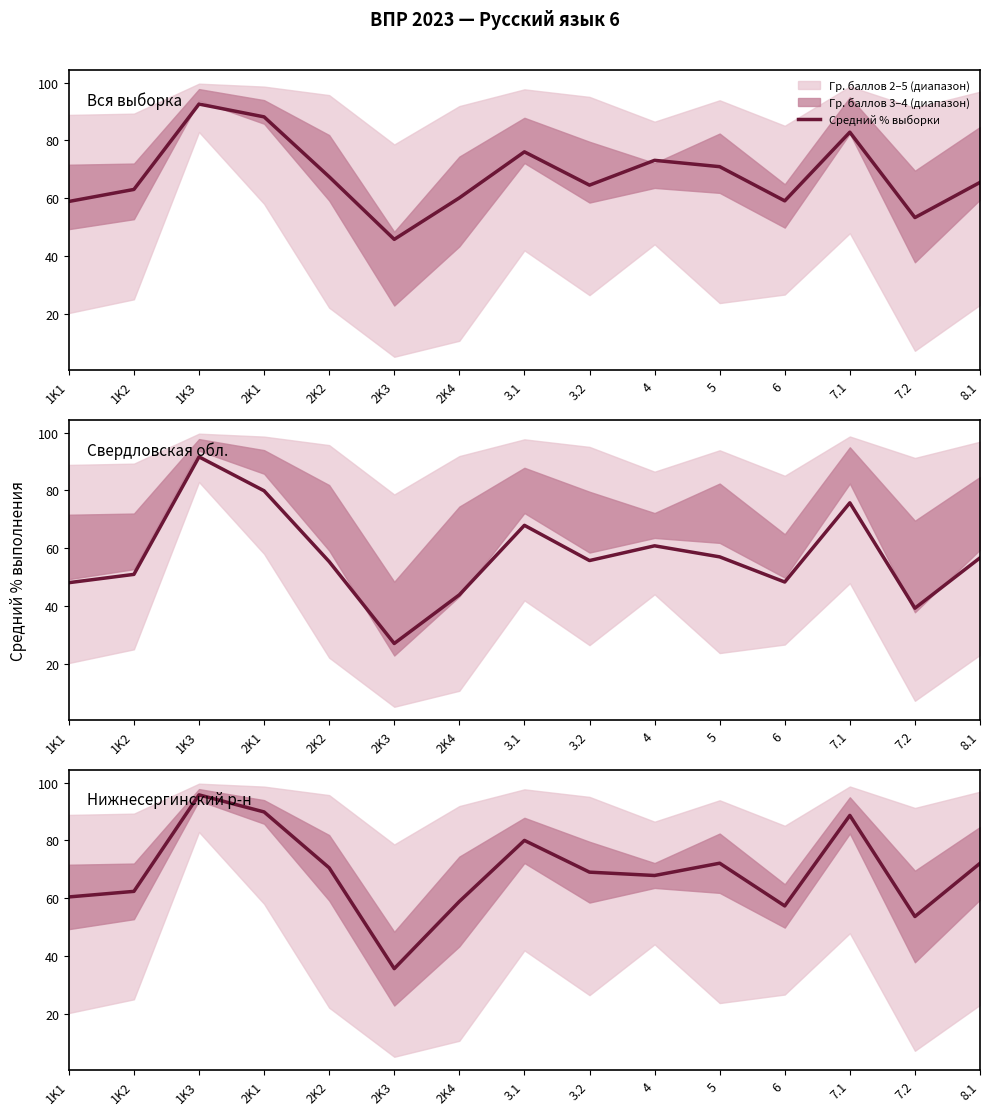

Reading right to left, list all the values displayed in this chart.

Вся выборка: 65.5	53.3	82.8	59.0	70.9	73.1	64.5	76.0	60.1	45.7	67.4	88.2	92.6	63.0	58.8
Свердловская обл.: 56.6	39.2	75.7	48.2	57.0	60.8	55.7	67.9	43.8	26.9	55.3	79.9	91.6	50.9	48.0
Нижнесергинский р-н: 72.1	53.6	88.7	57.3	72.1	67.8	69.0	80.0	58.8	35.6	70.5	89.9	95.8	62.3	60.4